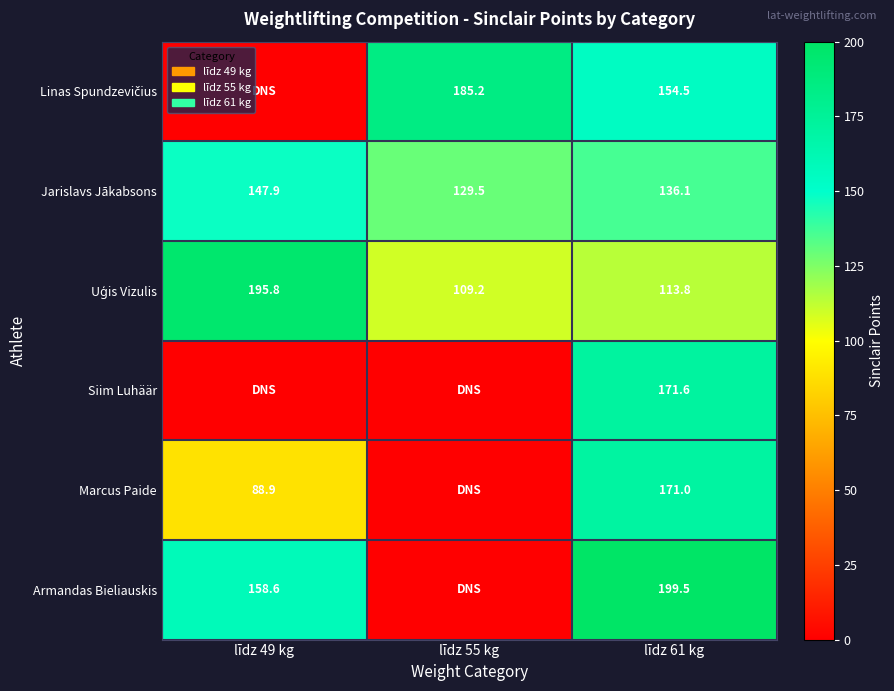

True or false: Armandas Bieliauskis has a value of 199.5 at līdz 61 kg.

True